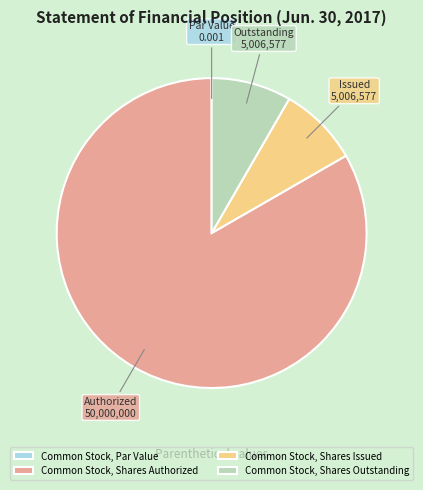

Does any single category account for the majority?

Yes